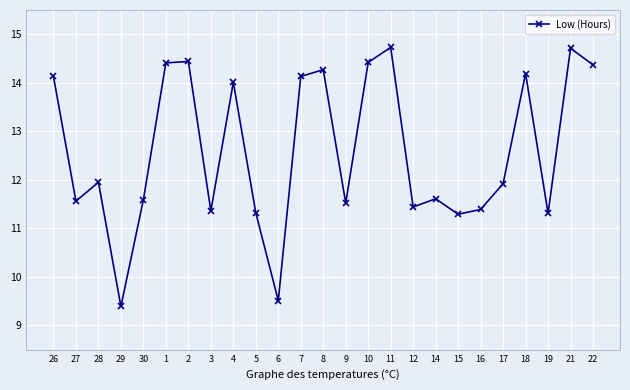

What is the sum of the values at 1 and 17?

26.3